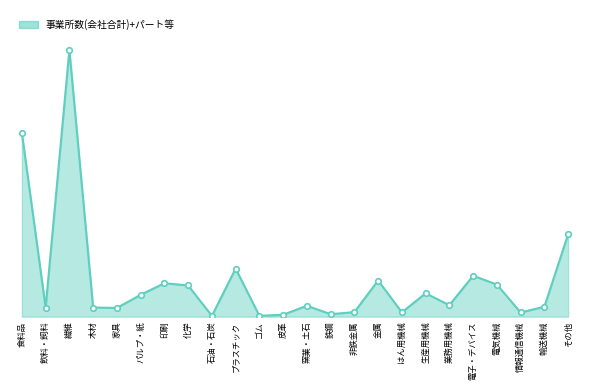

Is this an area chart (filled region under the line)?

Yes